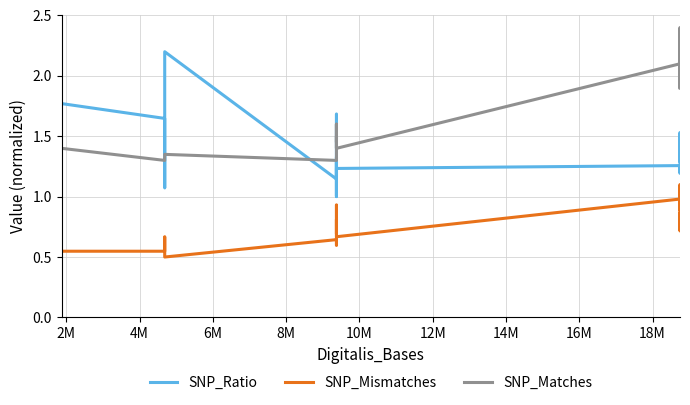

Rank the series by their average value, from highest to lowest.

SNP_Matches, SNP_Ratio, SNP_Mismatches